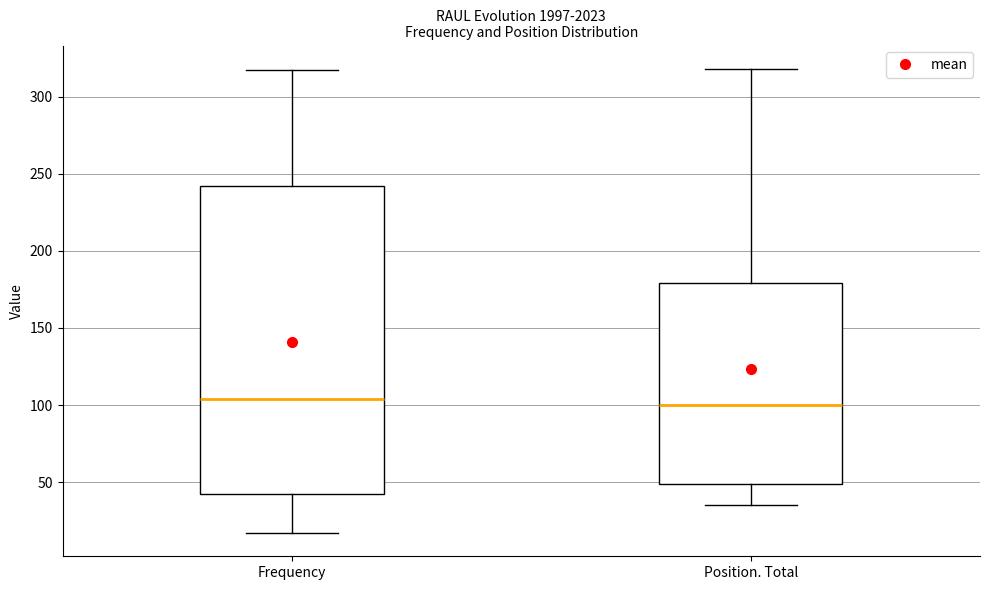

Reading left to right, read every box against the y-axis: the position of its median line, the range the box covers, and the ends of its whiskers. The values are not printed on the chart, so give them approximately, as read against the axis.

Frequency: median 105, box 40 to 240, whiskers 15 to 315
Position. Total: median 100, box 50 to 180, whiskers 35 to 320